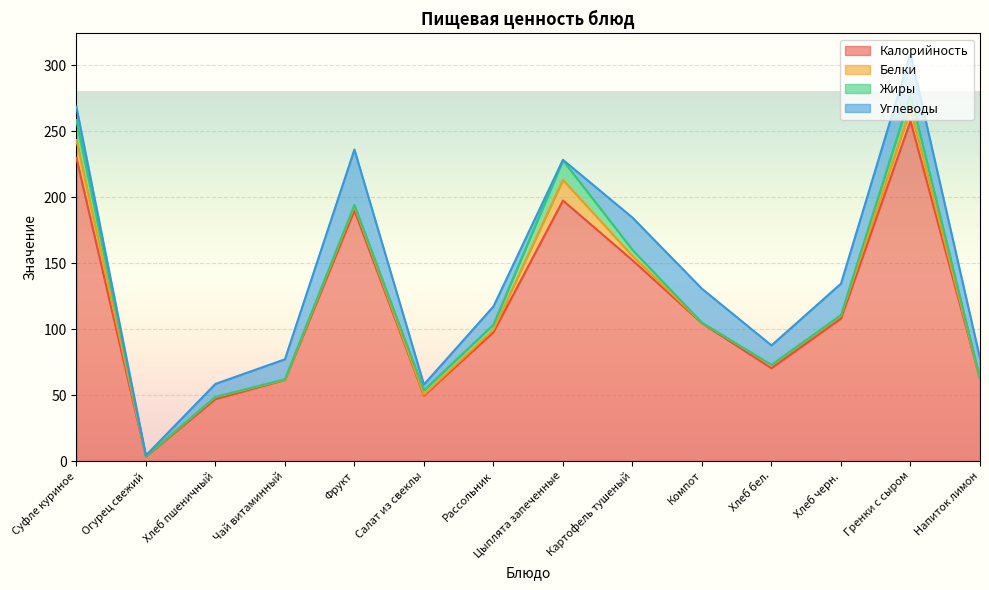

How many intersections are there between Жиры and Углеводы?

3